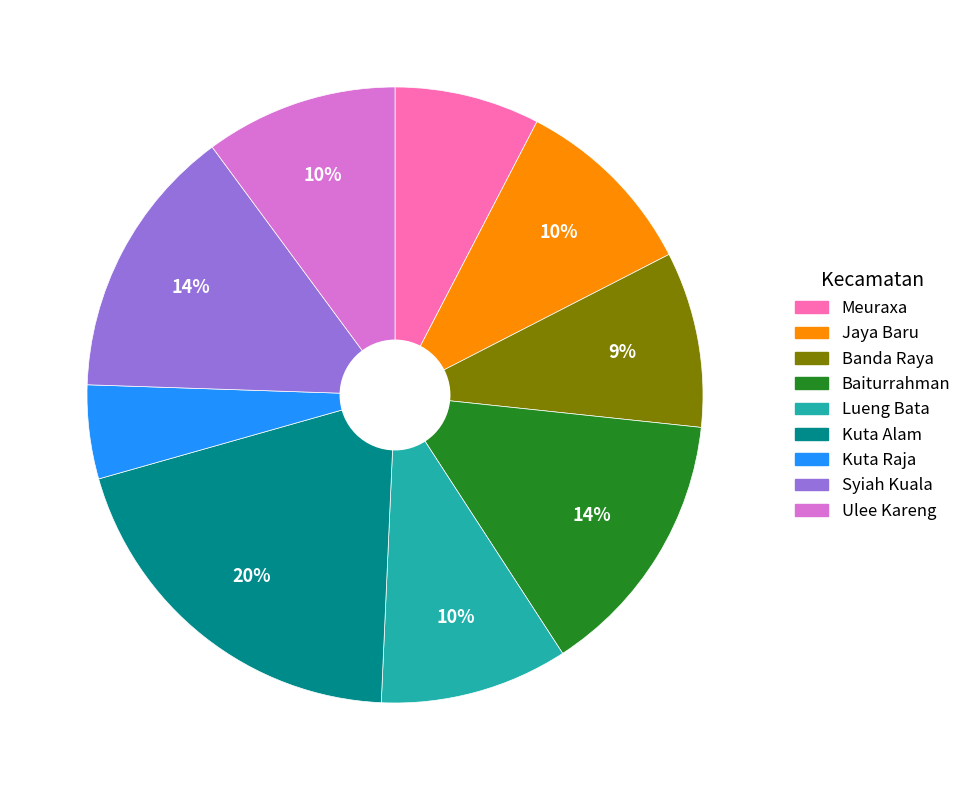

True or false: Ulee Kareng accounts for 22% of the total.

False